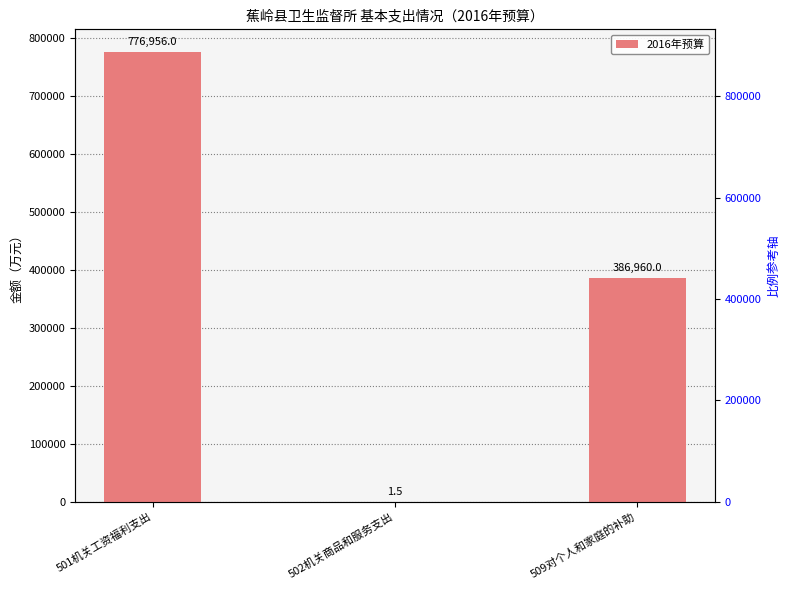

Approximately how many times larger is the value at 509对个人和家庭的补助 compared to 501机关工资福利支出?

0.5